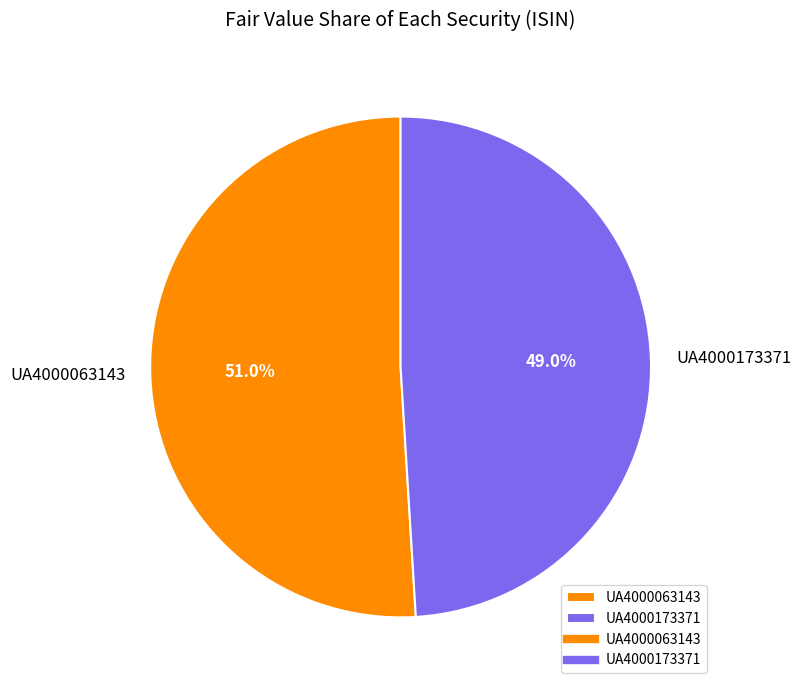

How many slices are in this pie chart?

2